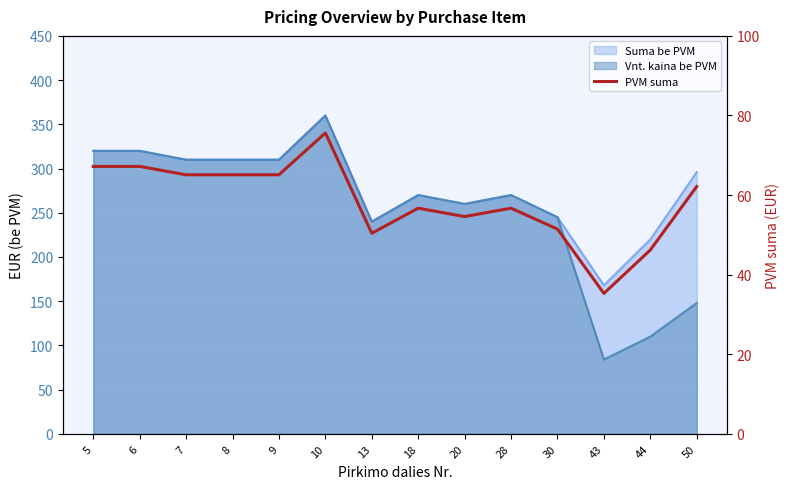

What is the greatest value displayed?

75.6